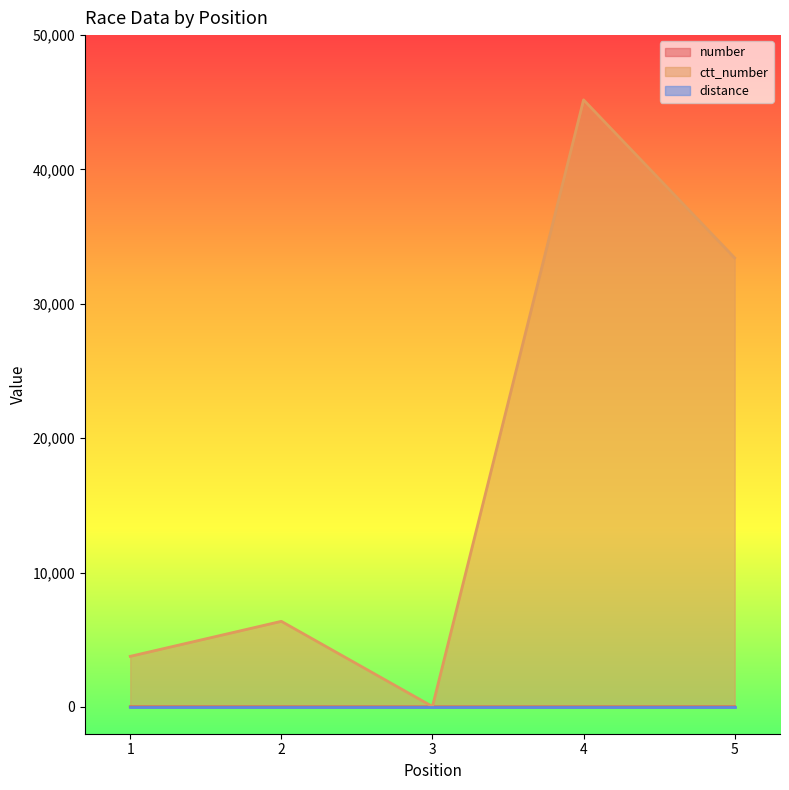

What is the difference between the maximum and second lowest values in the number series?

4